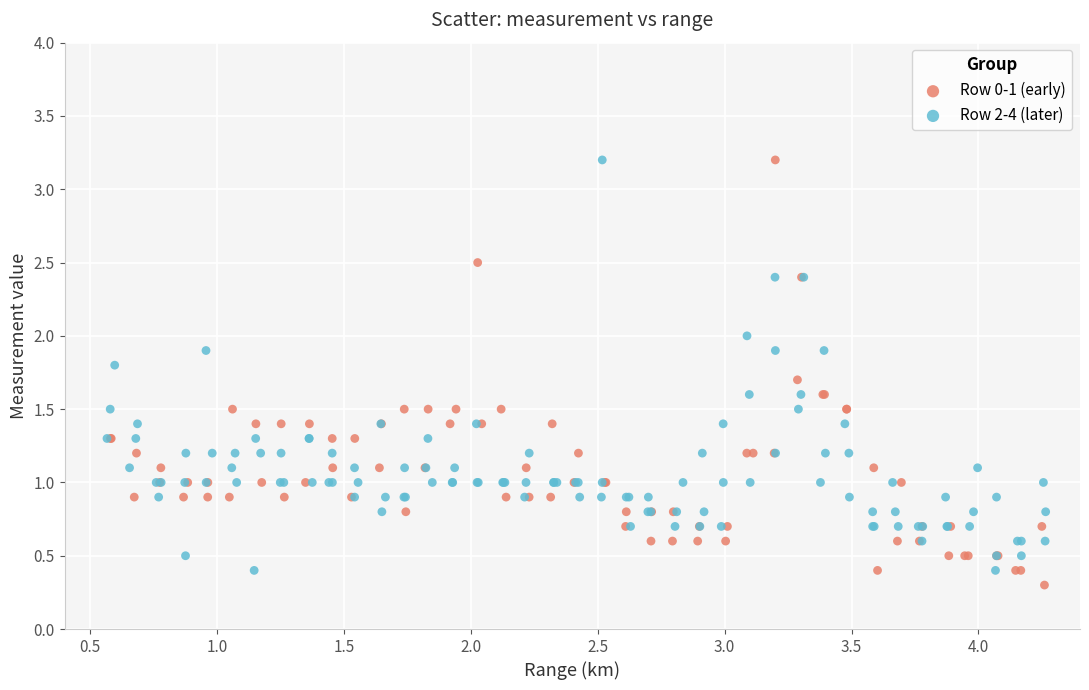

Which series reaches the minimum Y coordinate?

Row 0-1 (early)